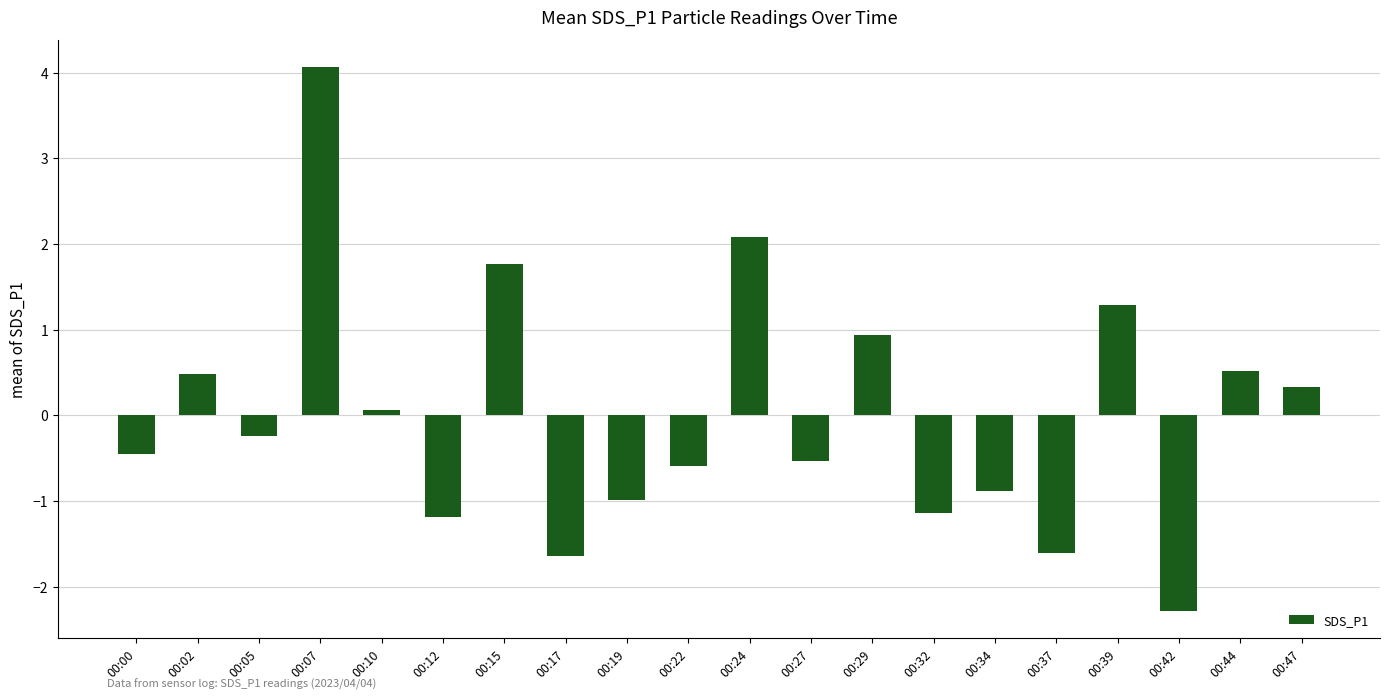

At which category does the chart reach its peak across all series?

00:07